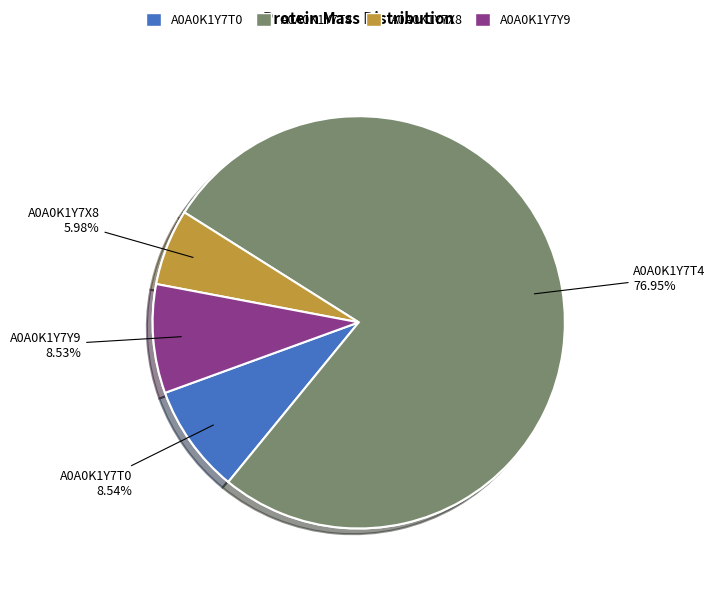

To the nearest percent, what is the difference between the A0A0K1Y7Y9 and A0A0K1Y7X8 slice percentages?

3%